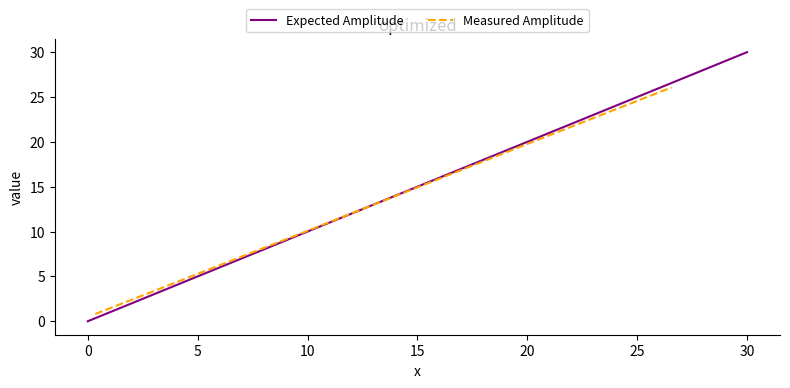

Is it true that Expected Amplitude equals 30.0 at 30?

True